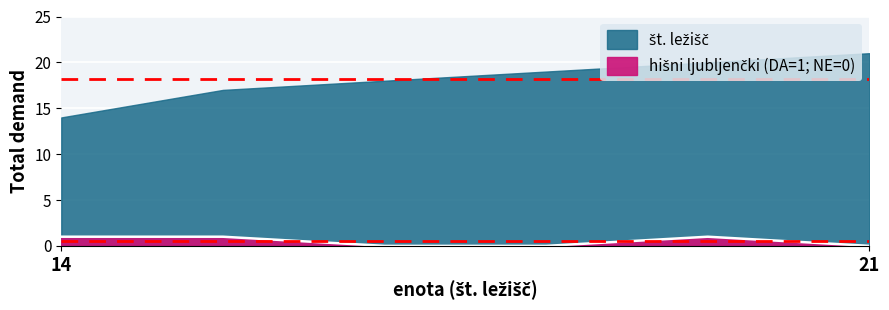

How many data points does each series have?

6